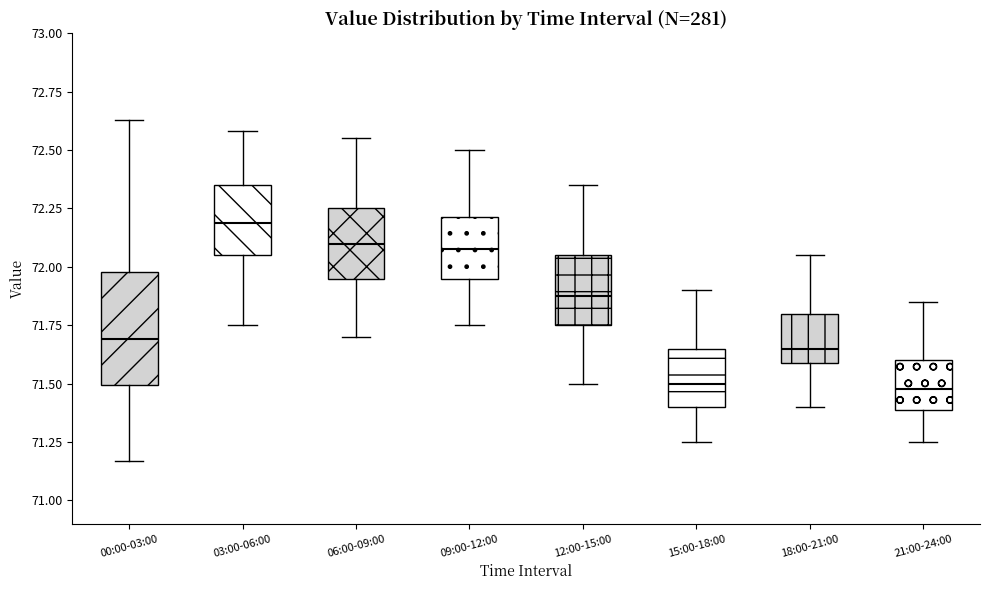

Reading left to right, read every box against the y-axis: the position of its median line, the range the box covers, and the ends of its whiskers. The values are not printed on the chart, so give them approximately, as read against the axis.

00:00-03:00: median 71.70, box 71.50 to 72.00, whiskers 71.15 to 72.65
03:00-06:00: median 72.20, box 72.05 to 72.35, whiskers 71.75 to 72.60
06:00-09:00: median 72.10, box 71.95 to 72.25, whiskers 71.70 to 72.55
09:00-12:00: median 72.10, box 71.95 to 72.20, whiskers 71.75 to 72.50
12:00-15:00: median 71.90, box 71.75 to 72.05, whiskers 71.50 to 72.35
15:00-18:00: median 71.50, box 71.40 to 71.65, whiskers 71.25 to 71.90
18:00-21:00: median 71.65, box 71.60 to 71.80, whiskers 71.40 to 72.05
21:00-24:00: median 71.50, box 71.40 to 71.60, whiskers 71.25 to 71.85